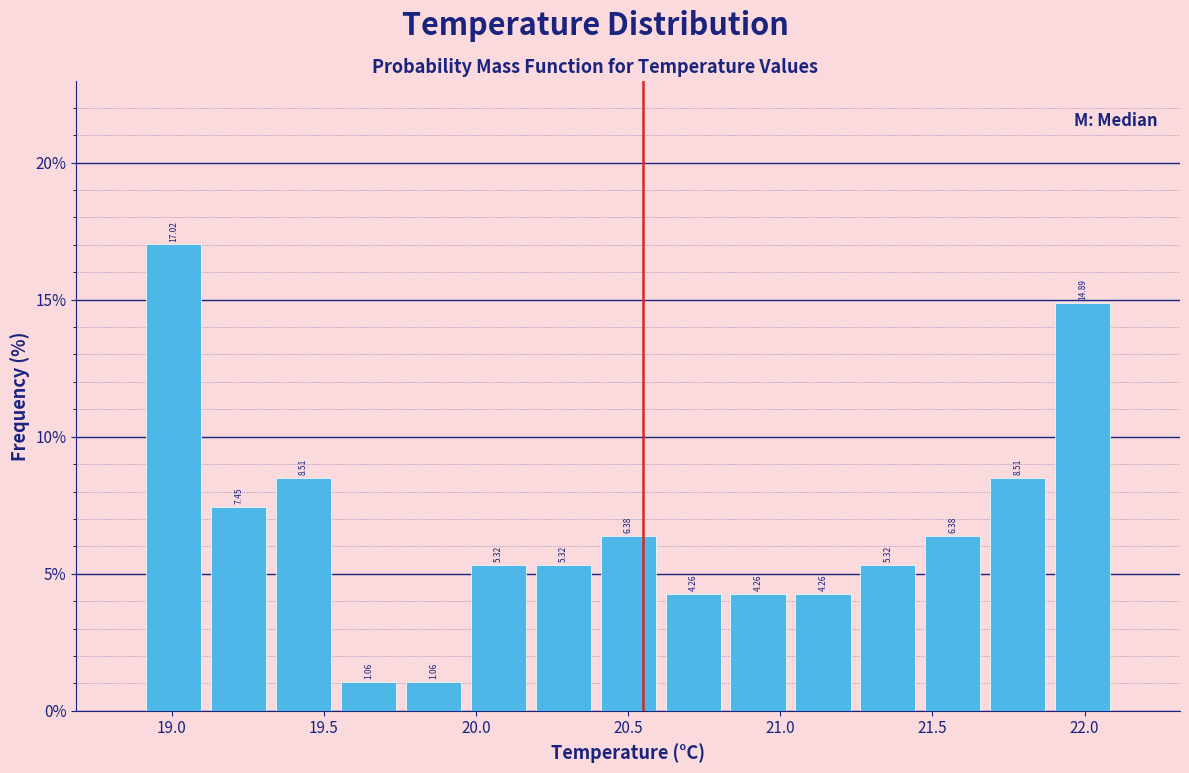

Reading left to right, list every bar in this chart as the range it spans on the x-axis followed by its height. The bar edges are not printed on the chart, so give them approximately, as read against the axis.

18.90 to 19.10: 17.02
19.10 to 19.35: 7.45
19.35 to 19.55: 8.51
19.55 to 19.75: 1.06
19.75 to 19.95: 1.06
19.95 to 20.20: 5.32
20.20 to 20.40: 5.32
20.40 to 20.60: 6.38
20.60 to 20.80: 4.26
20.80 to 21.05: 4.26
21.05 to 21.25: 4.26
21.25 to 21.45: 5.32
21.45 to 21.65: 6.38
21.65 to 21.90: 8.51
21.90 to 22.10: 14.89